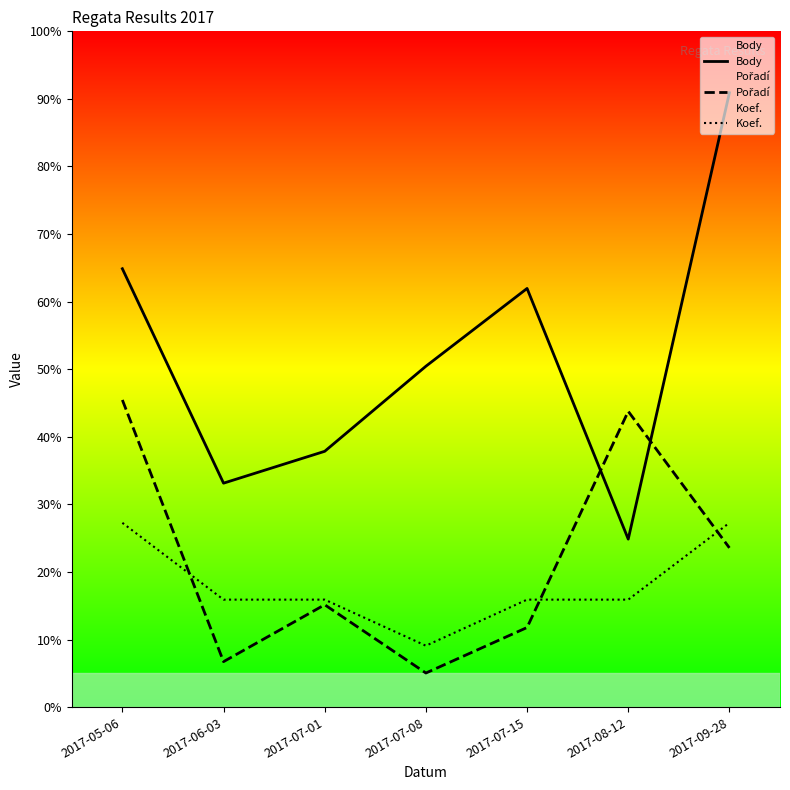

Rank the series at 2017-07-15 from lowest to highest value.

Pořadí, Koef., Body